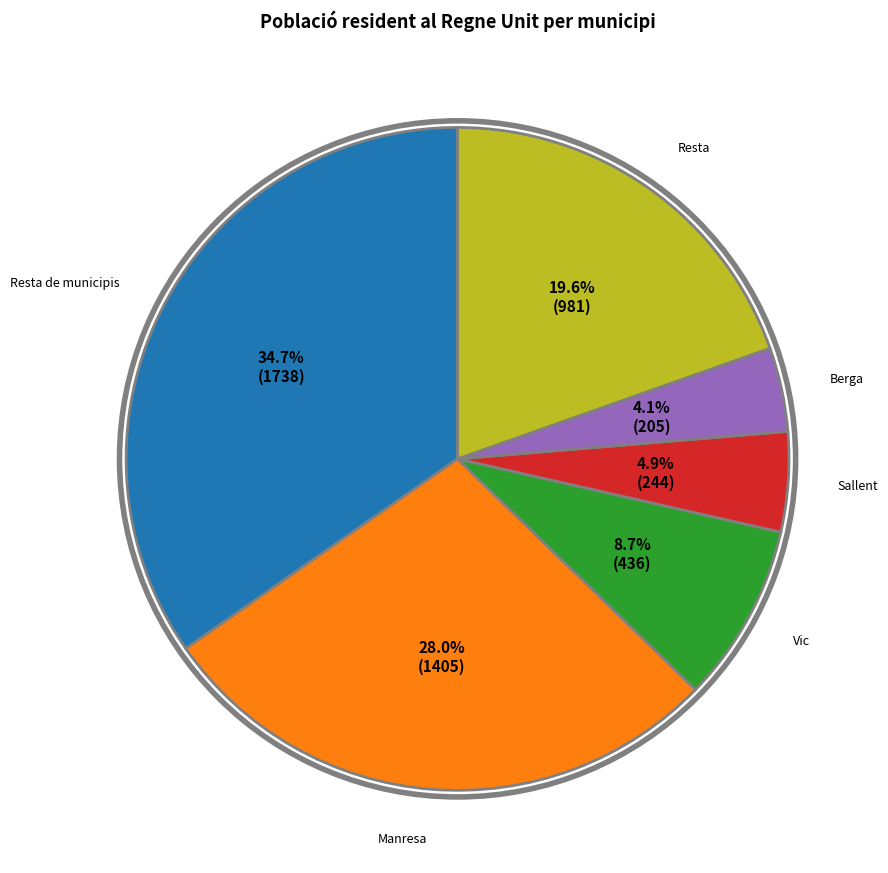

Between Resta de municipis and Berga, which is larger?

Resta de municipis